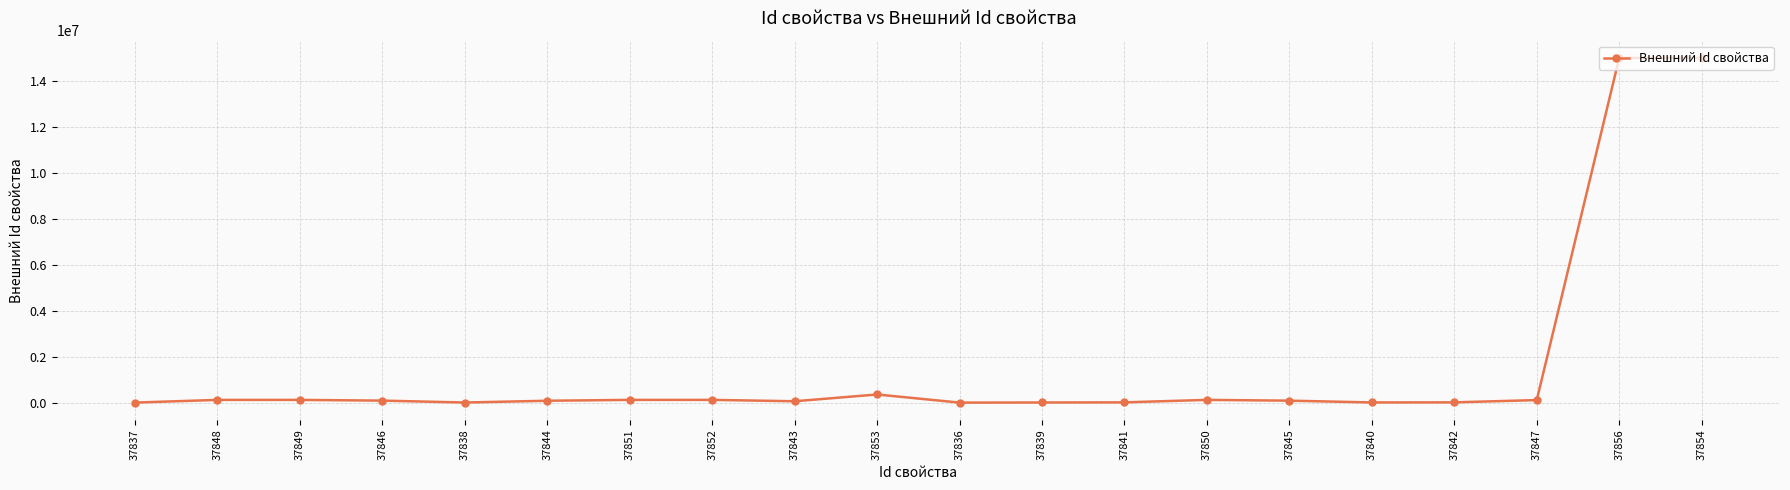

How many categories are shown in the chart?

20